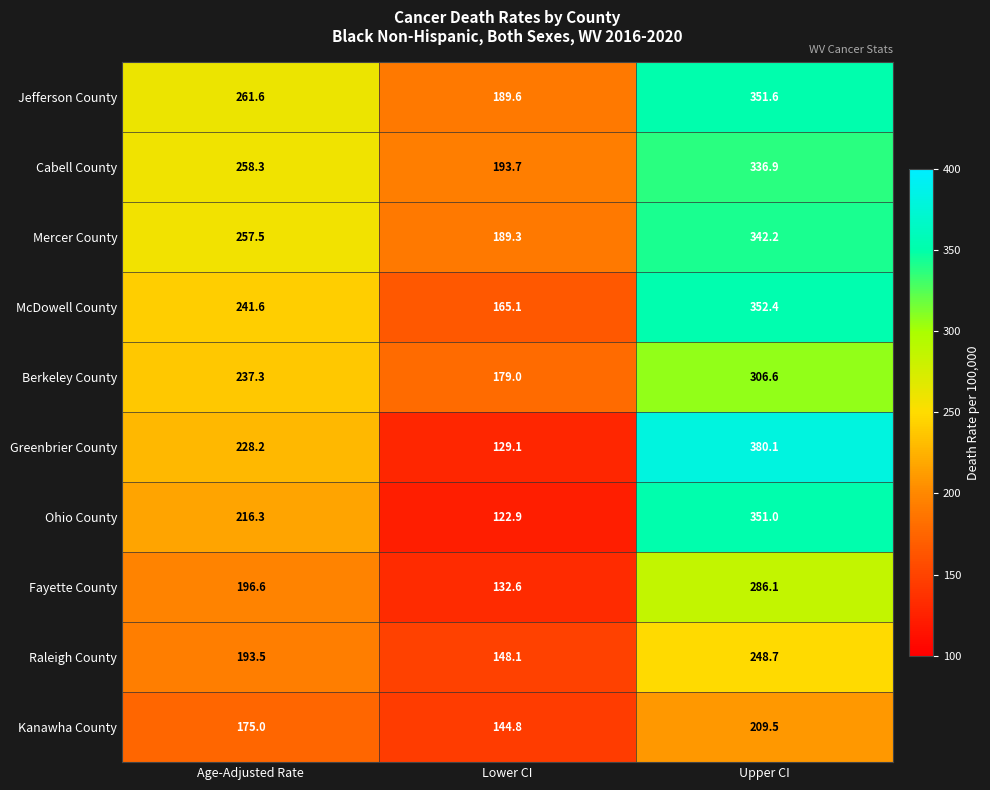

What is the difference between the maximum and minimum values in the Greenbrier County series?

251.0